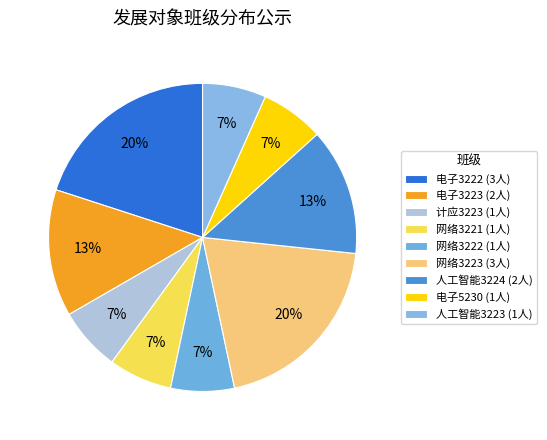

Count the number of slices in the pie.

9